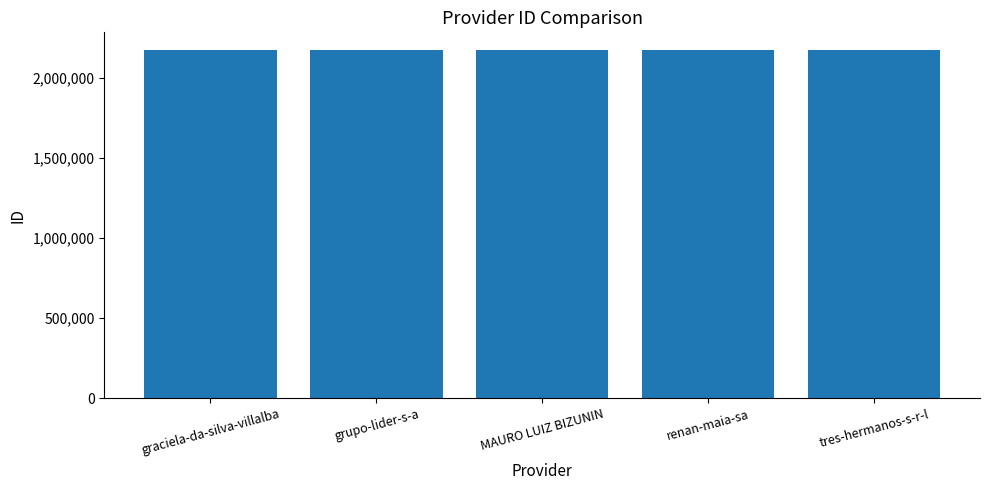

How many values are between 2173410 and 2173412?

3